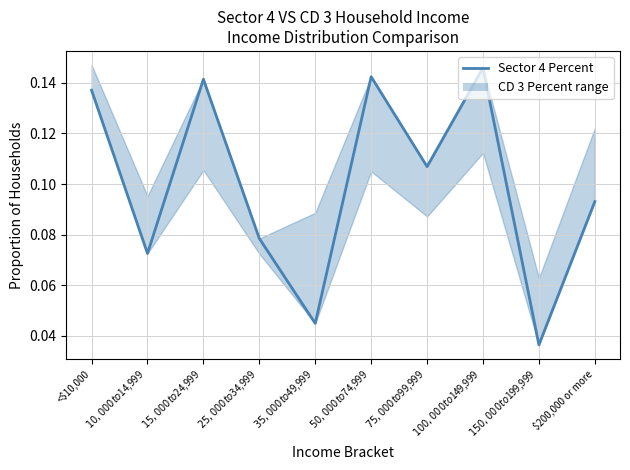

How many interior local peaks (higher than both neighbors) does the data have?

3